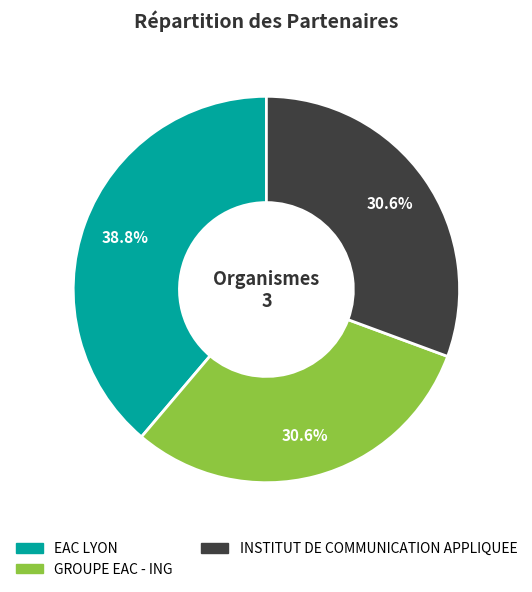

The GROUPE EAC - ING slice represents 31% of the pie. True or false?

True